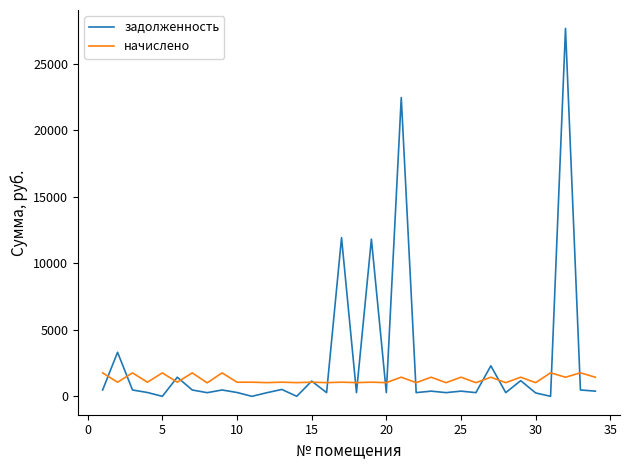

List the series in order of their peak value, highest first.

задолженность, начислено